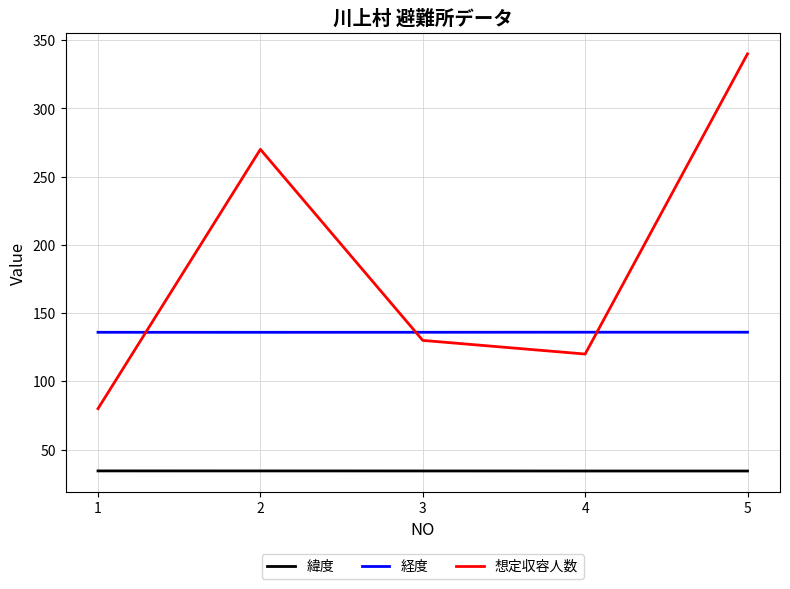

What is the average value of the 想定収容人数 series?

188.0